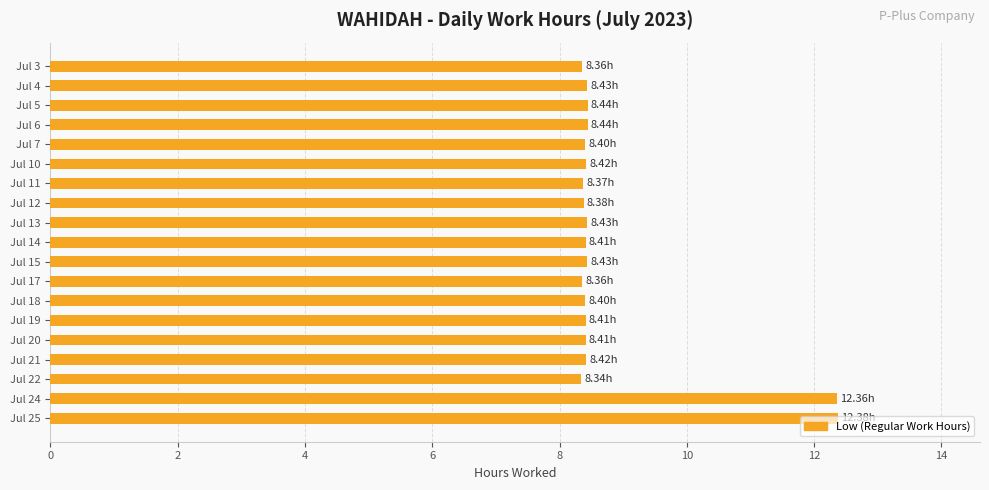

What is the change in value from Jul 12 to Jul 25?

+4.0